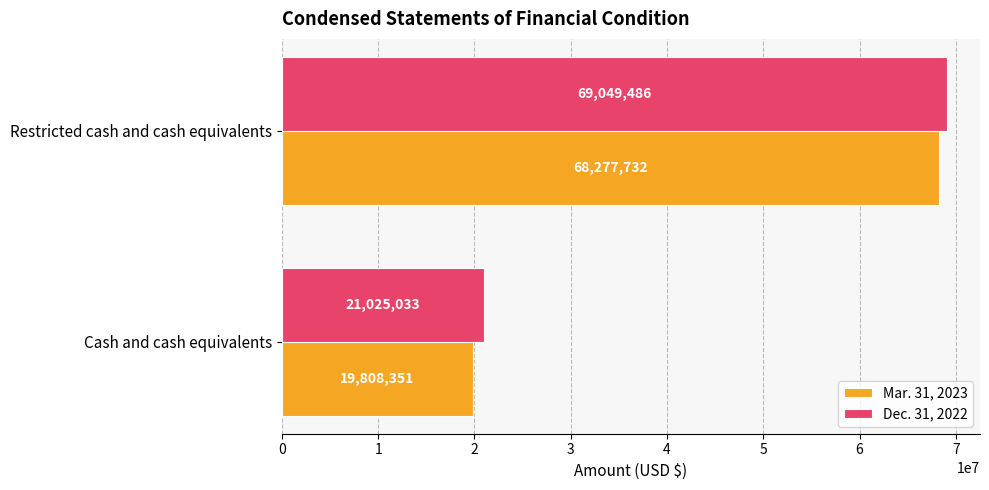

What are all the series names shown in the legend?

Mar. 31, 2023, Dec. 31, 2022